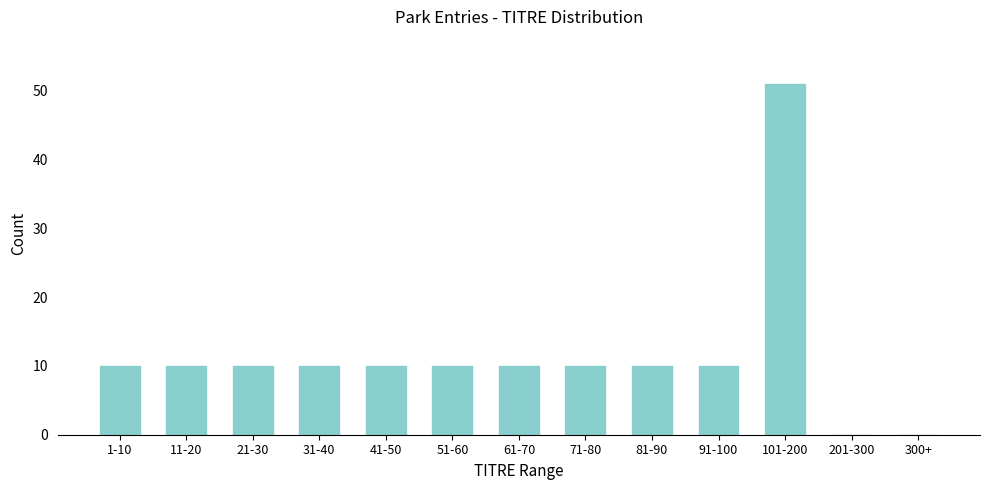

Reading right to left, what are all the values shown in this chart?

300+=0	201-300=0	101-200=51	91-100=10	81-90=10	71-80=10	61-70=10	51-60=10	41-50=10	31-40=10	21-30=10	11-20=10	1-10=10